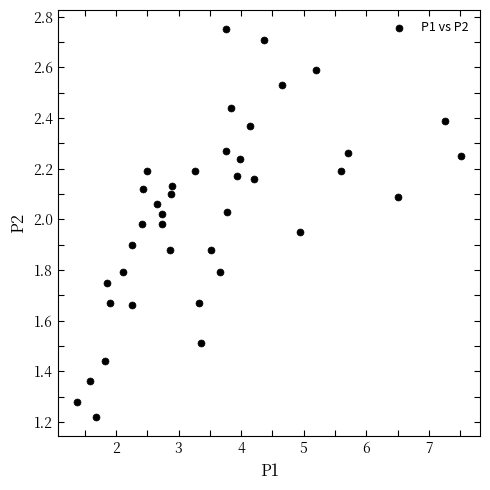

What is the range of Y values (max minus min)?

1.5